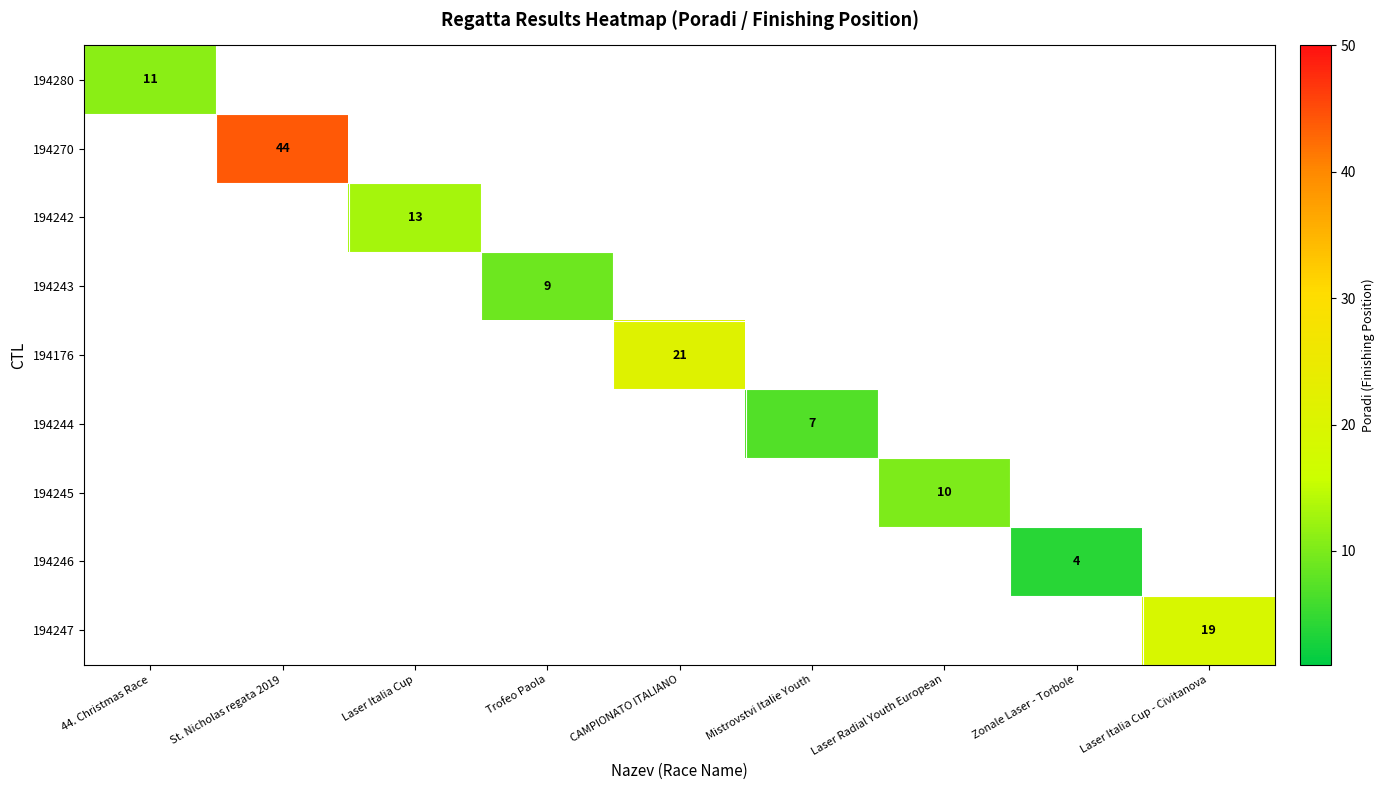

The 194280 series shows 5 at 44. Christmas Race. True or false?

False